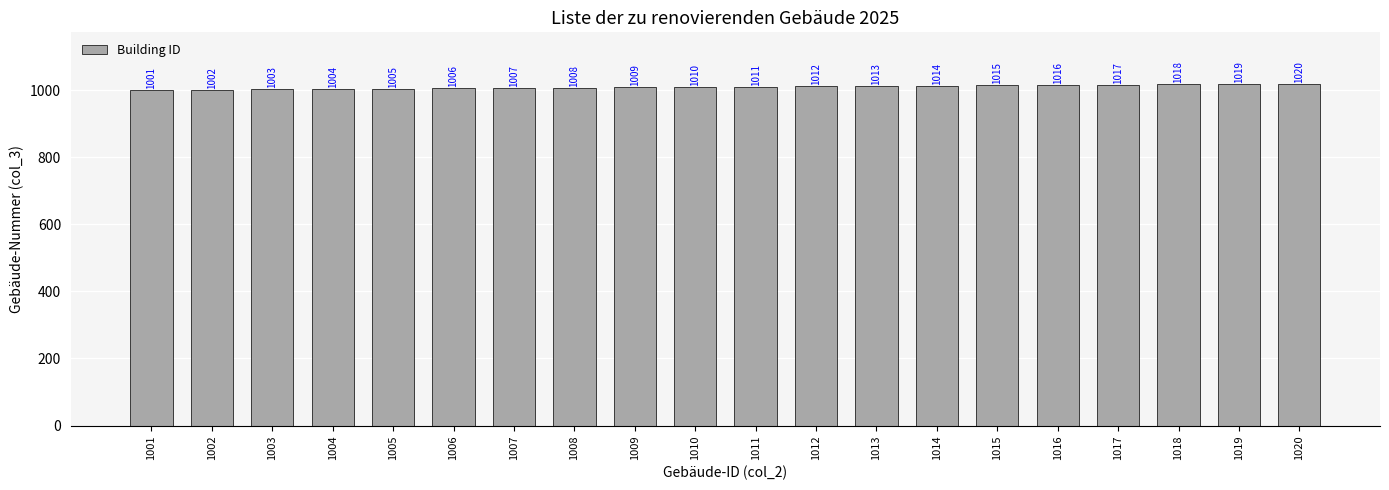

What is the difference between the maximum and minimum values?

19